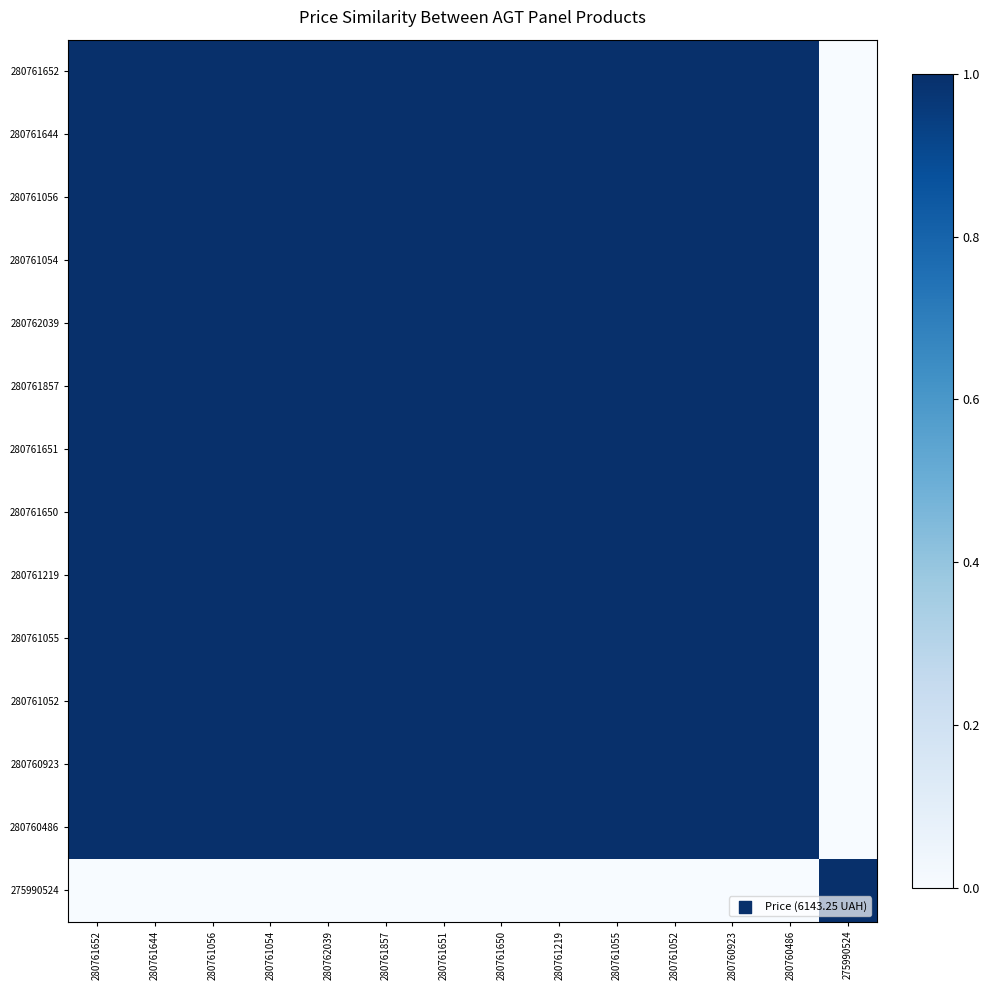

How many distinct data groups are displayed?

14